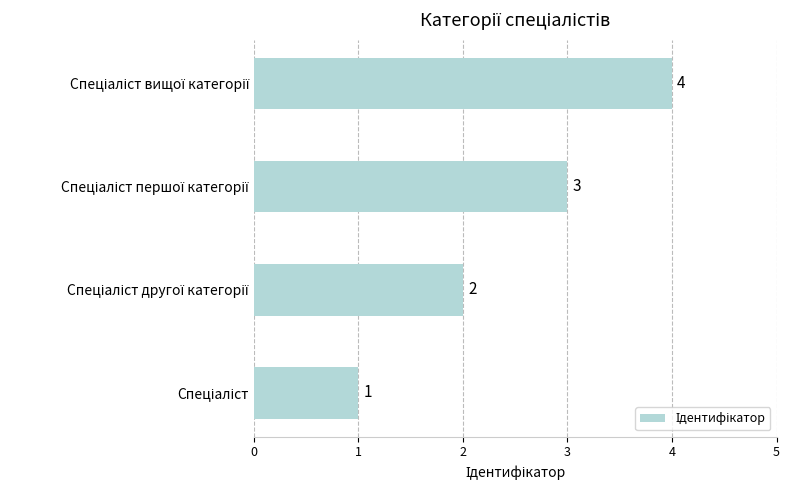

What is the difference between the maximum and minimum values?

3